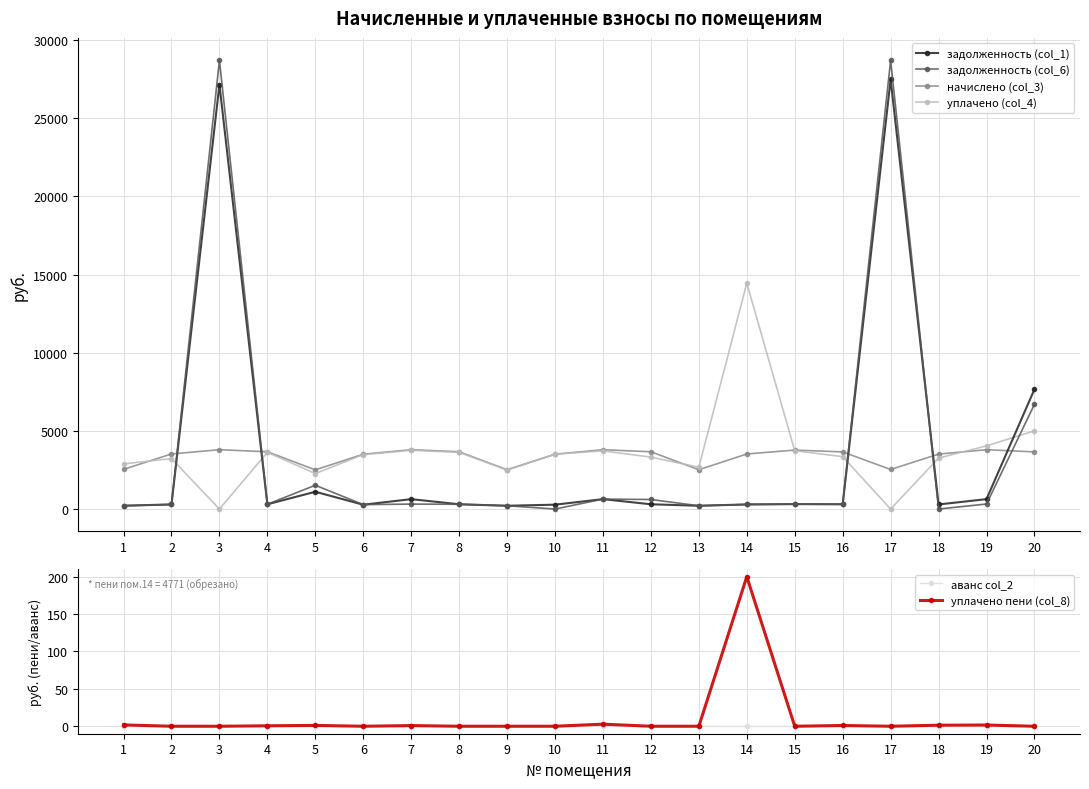

Rank the series at 1 from highest to lowest value.

уплачено (col_4), начислено (col_3), задолженность (col_1), задолженность (col_6), уплачено пени (col_8), аванс col_2